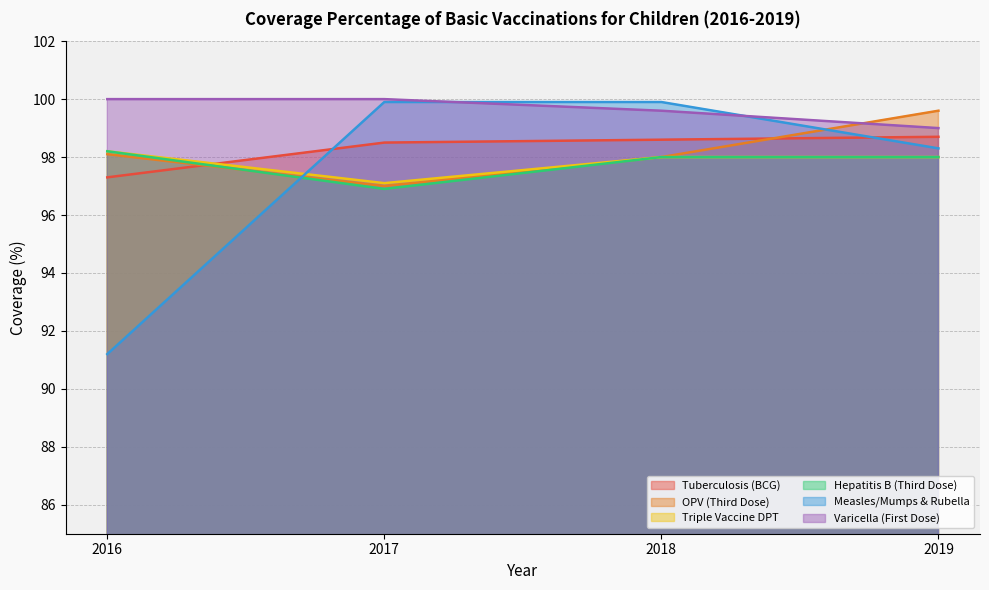

True or false: OPV (Third Dose) has more than 1 interior local peaks.

False